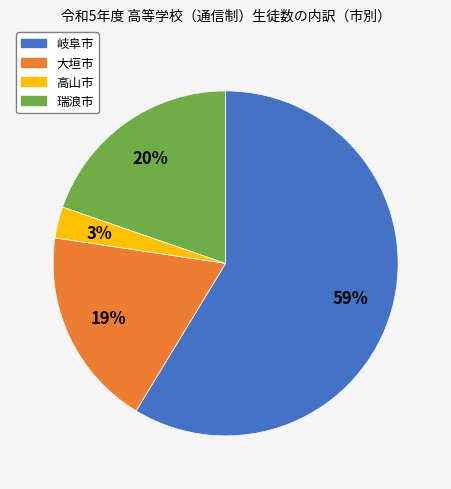

Rank the categories by value from lowest to highest.

高山市, 大垣市, 瑞浪市, 岐阜市